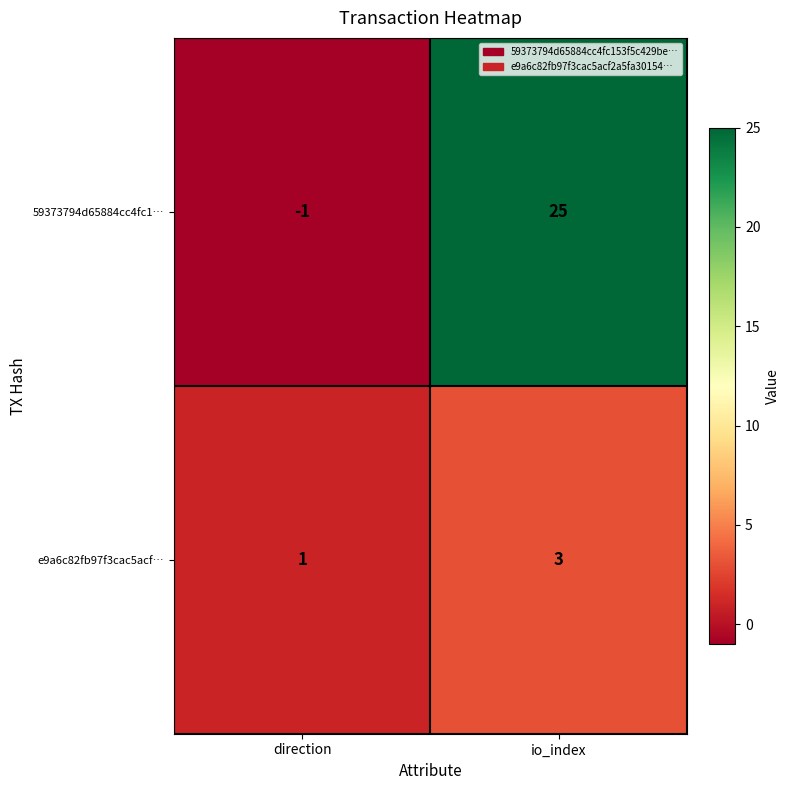

What is the difference between the highest and lowest values at io_index?

22